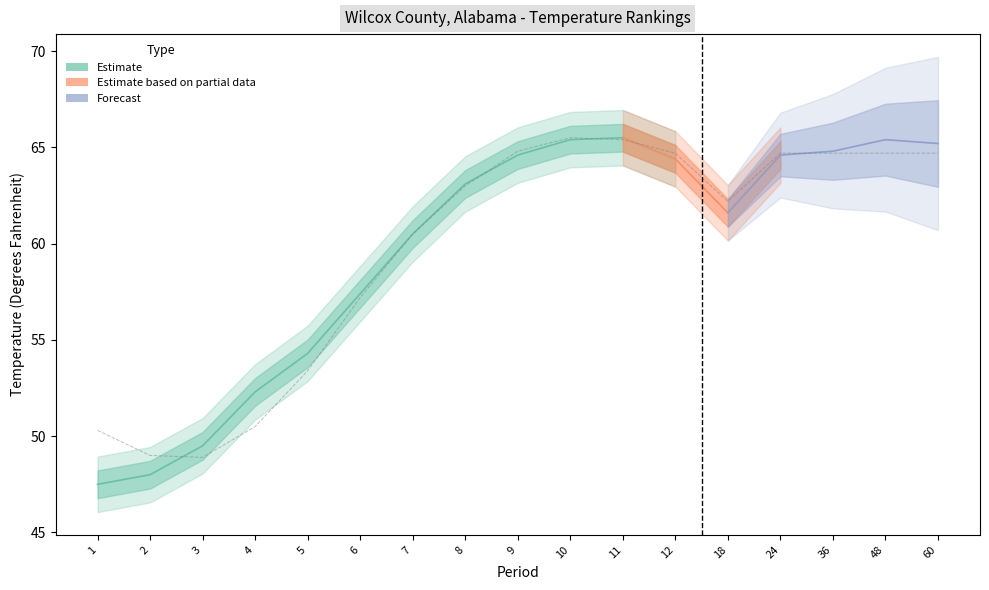

At which category does 1901-2000 Mean reach its first local valley?

3